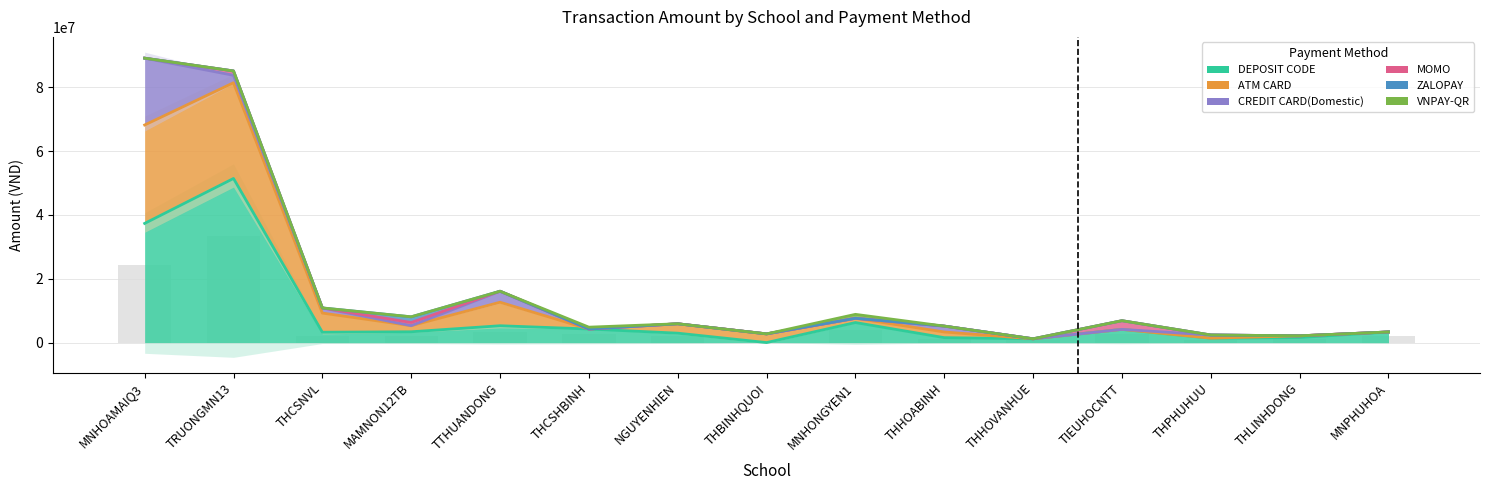

How many categories are shown in the chart?

15